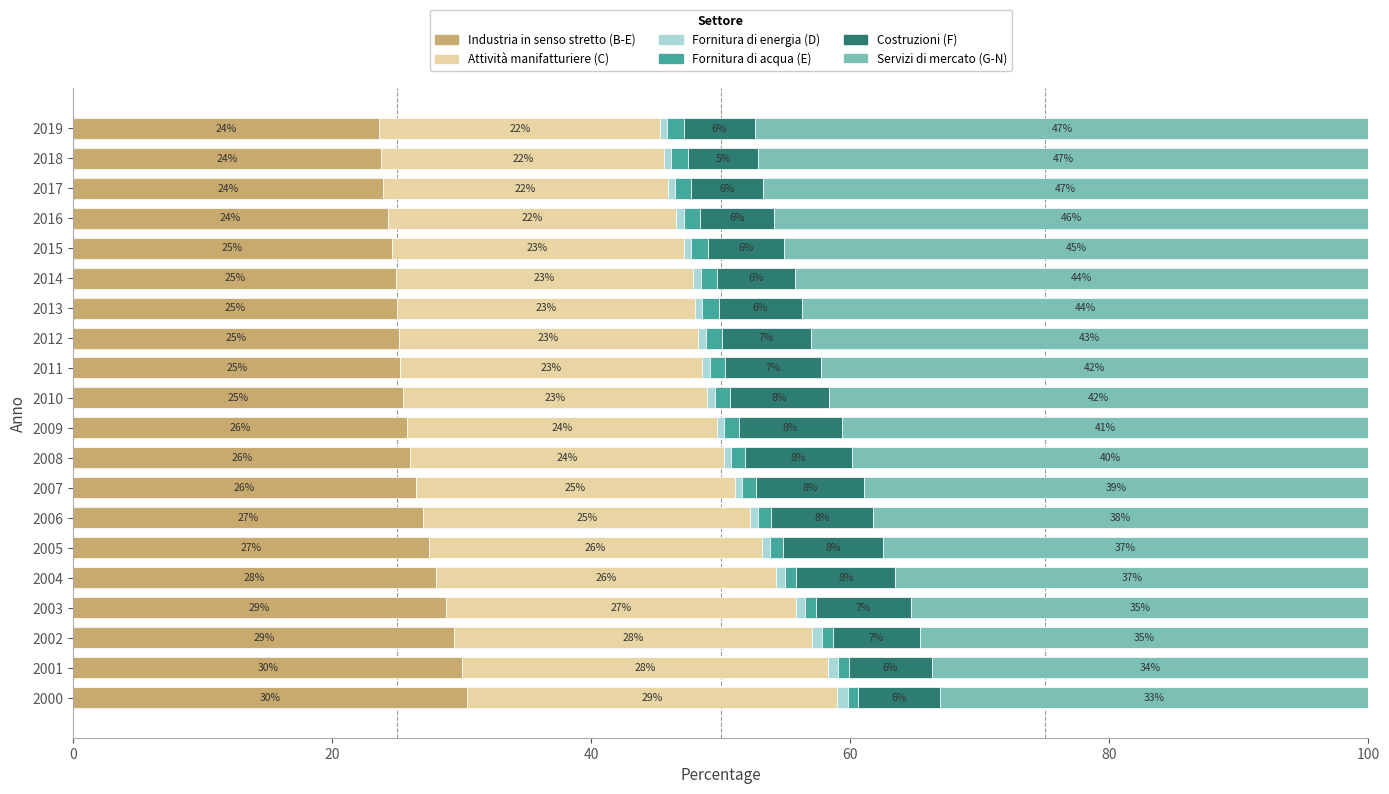

True or false: Industria in senso stretto (B-E) has a value of 25.3 at 2011.

True